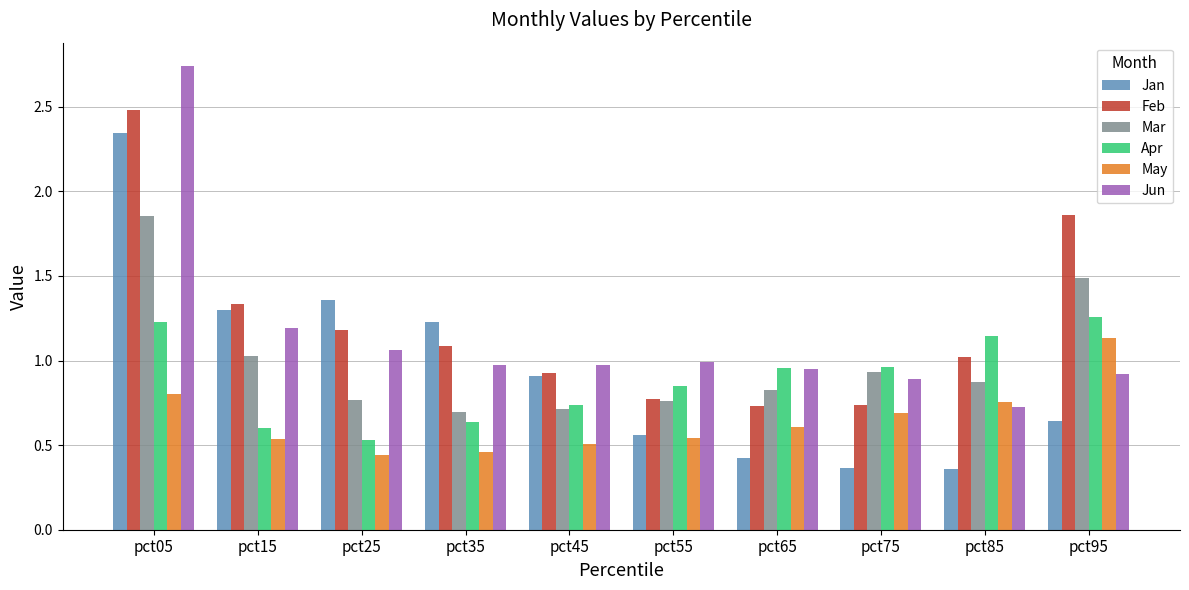

Which category has the highest value across all series?

pct05